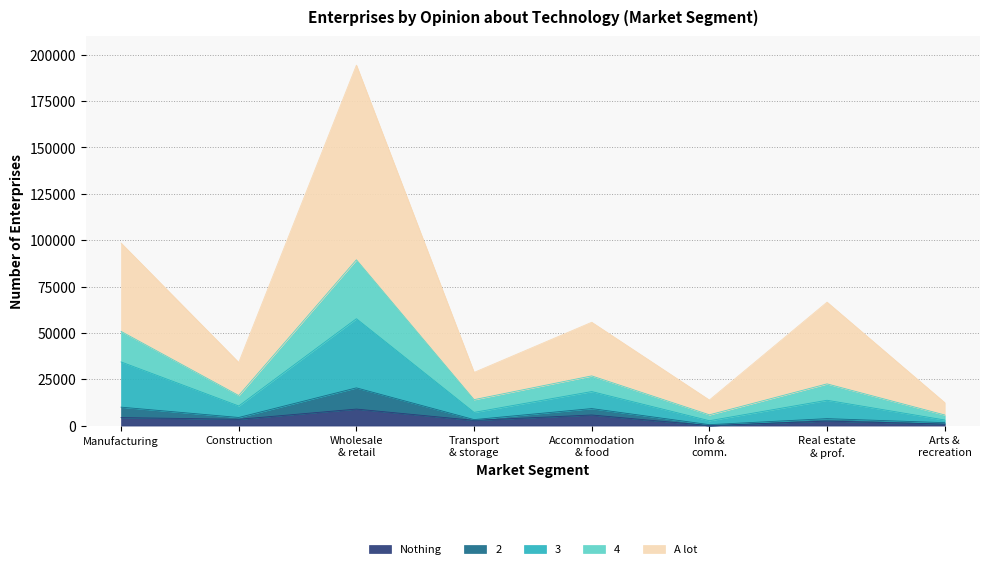

What is the sum of all Nothing values?

28329